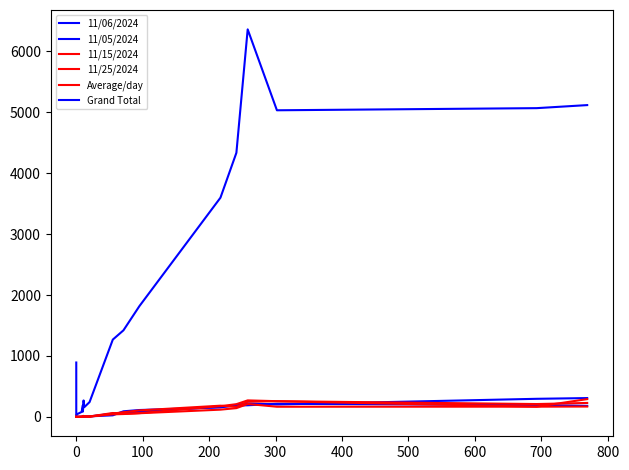

How many values in the 11/25/2024 series are below 54?

9